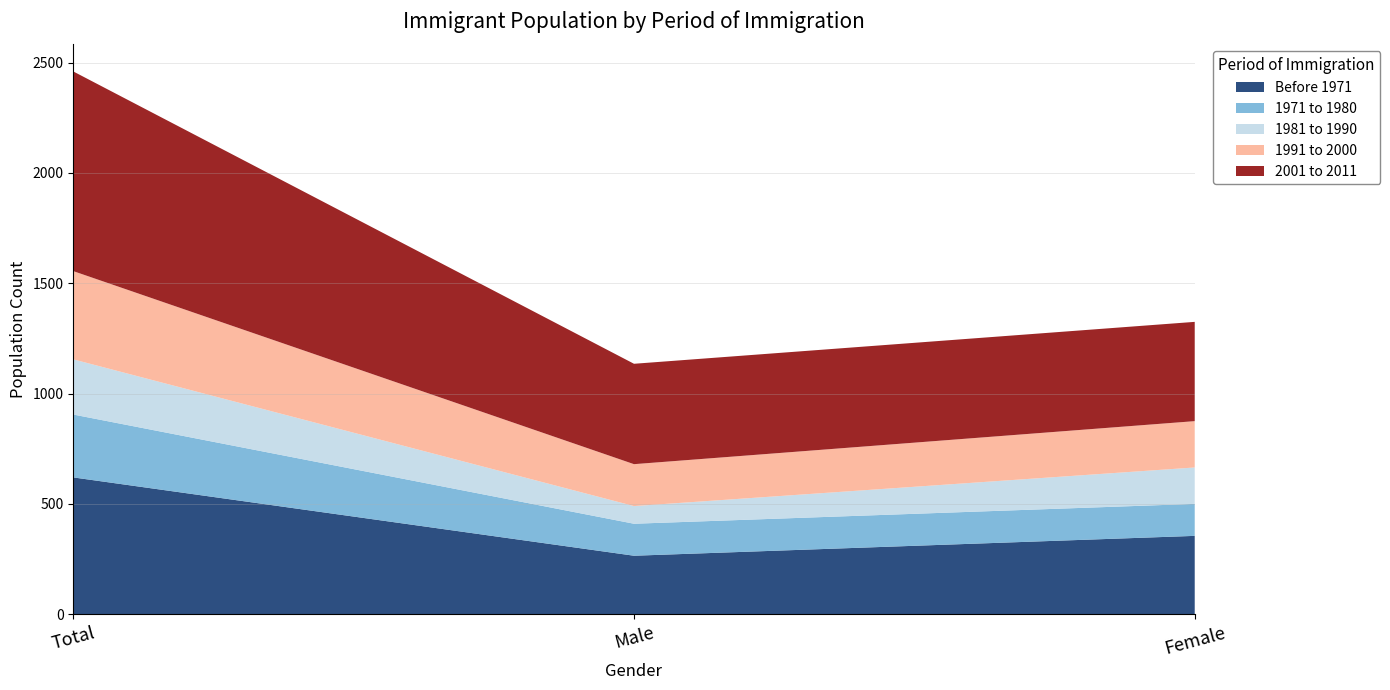

Reading left to right, transcribe all the data shown in this chart.

Before 1971: 620	265	355
1971 to 1980: 285	145	145
1981 to 1990: 250	80	165
1991 to 2000: 400	190	210
2001 to 2011: 905	455	450